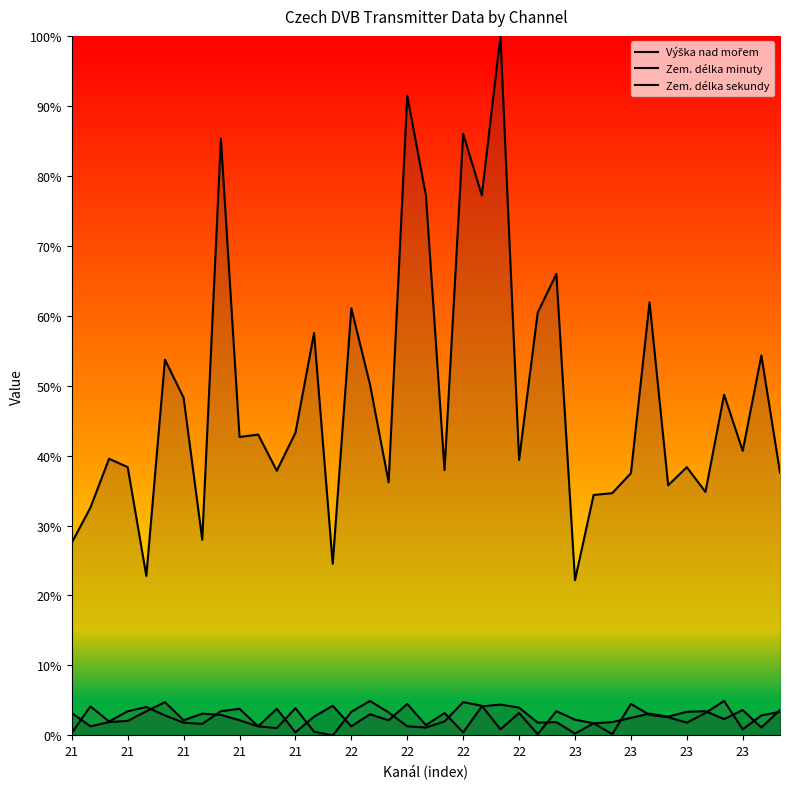

Is it true that Zem. délka sekundy equals 1.0 at 25?

False